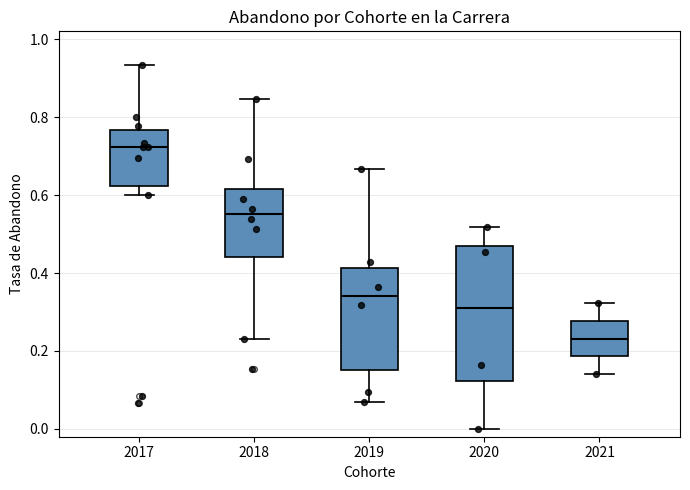

Reading left to right, read every box against the y-axis: the position of its median line, the range the box covers, and the ends of its whiskers. The values are not printed on the chart, so give them approximately, as read against the axis.

2017: median 0.72, box 0.62 to 0.76, whiskers 0.60 to 0.94
2018: median 0.56, box 0.44 to 0.62, whiskers 0.24 to 0.84
2019: median 0.34, box 0.16 to 0.42, whiskers 0.06 to 0.66
2020: median 0.30, box 0.12 to 0.48, whiskers 0.00 to 0.52
2021: median 0.24, box 0.18 to 0.28, whiskers 0.14 to 0.32